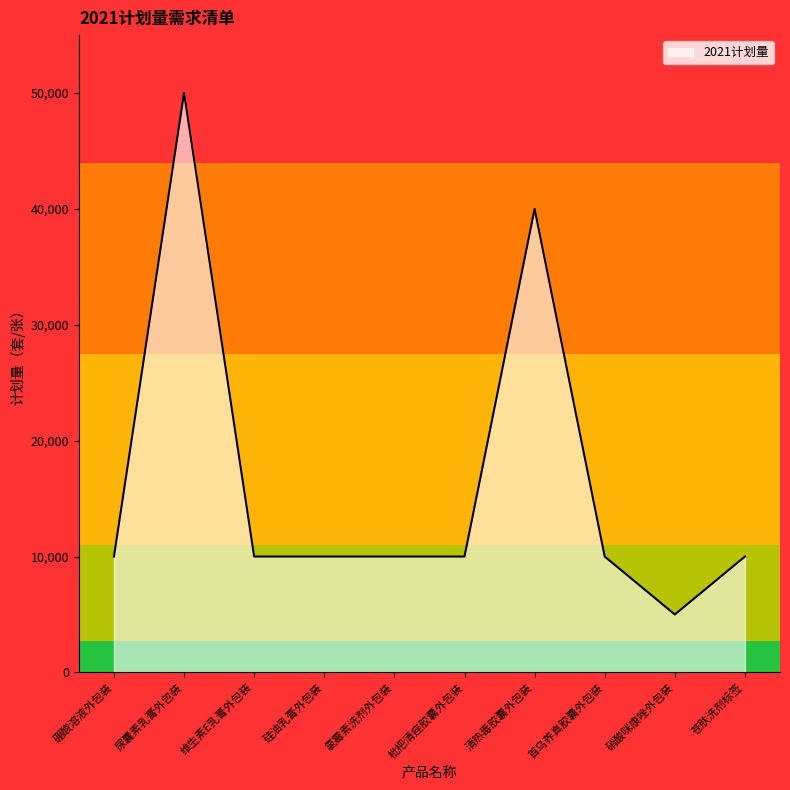

Approximately how many times larger is the value at 首乌养真胶囊外包装 compared to 苍肤洗剂标签?

1.0